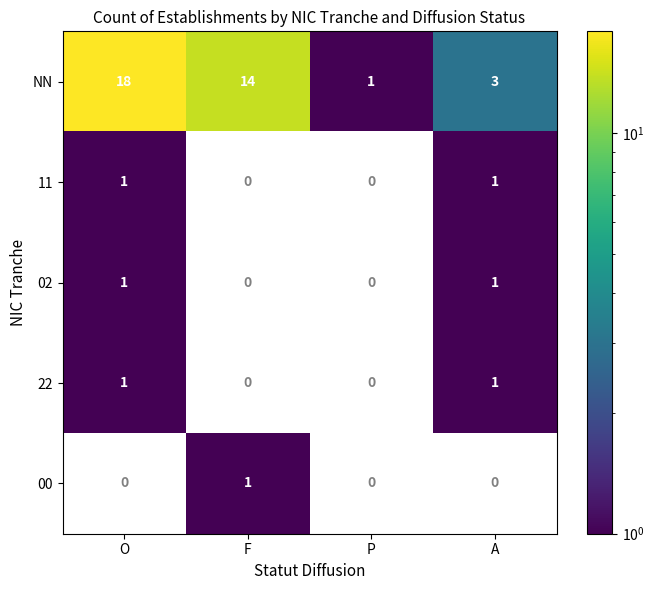

What is the difference between the NN values at O and A?

15